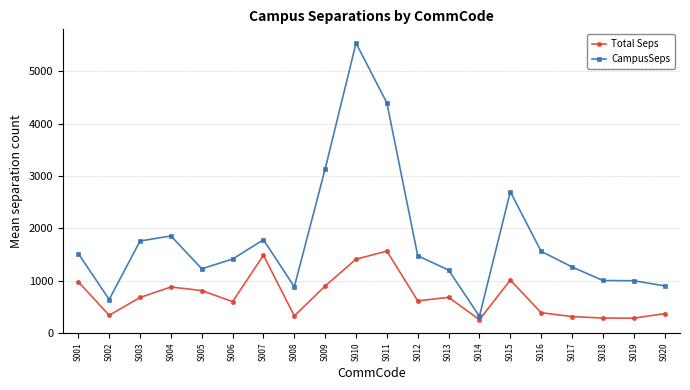

True or false: Total Seps has a value of 587.7 at S016.

False